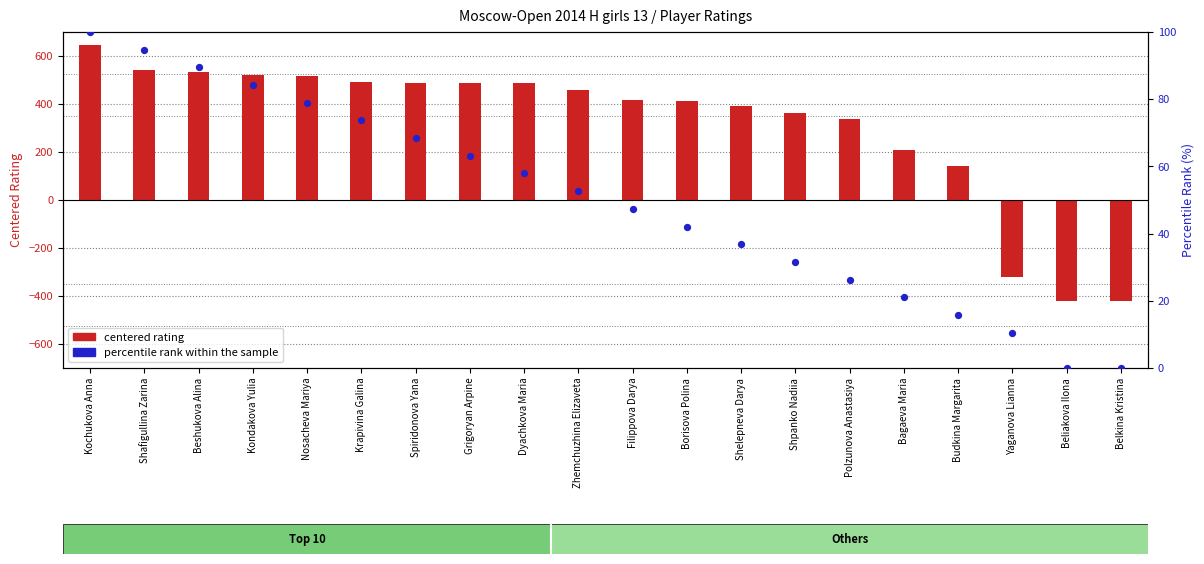

Which series contains the lowest Y value?

centered rating